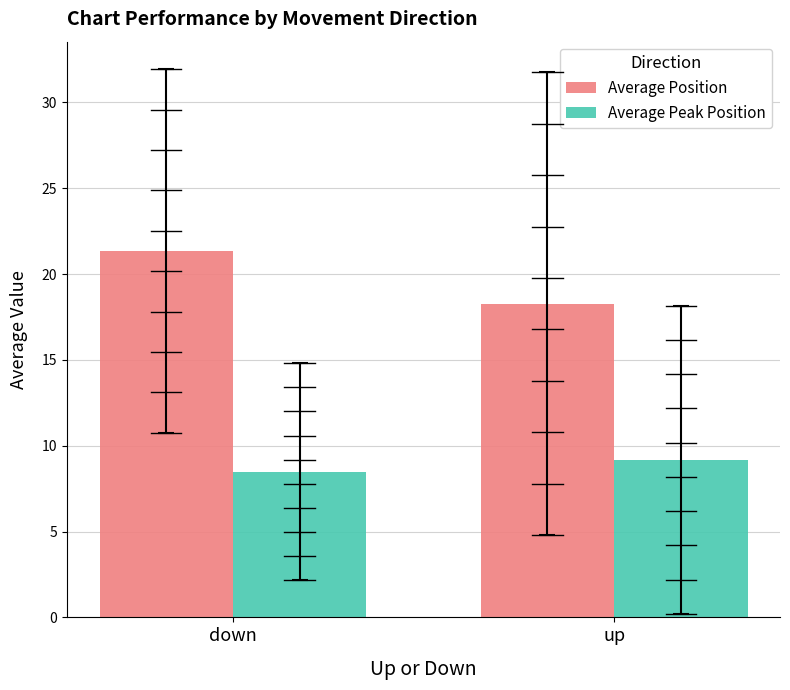

How many series are shown in this chart?

2